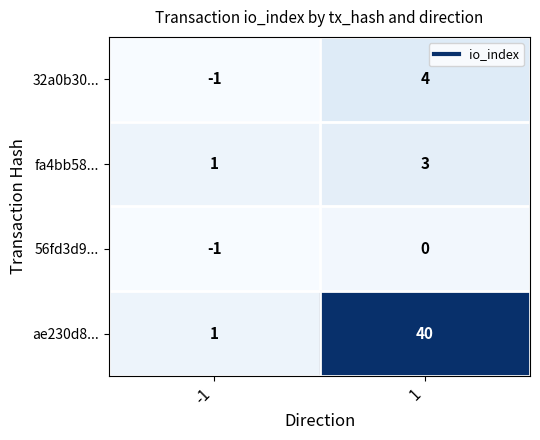

Which label corresponds to the largest value in the chart?

1